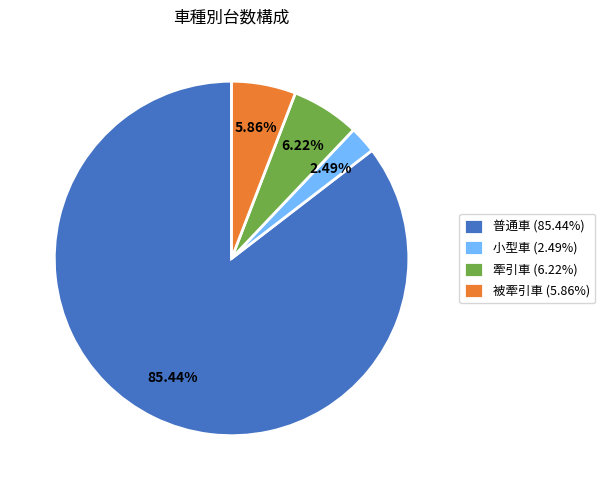

How many segments does this pie chart have?

4